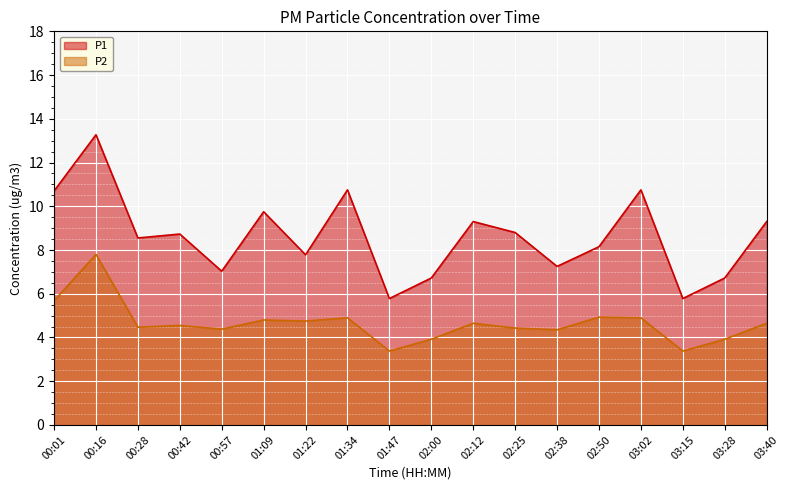

True or false: P2 and P1 cross at least once.

False